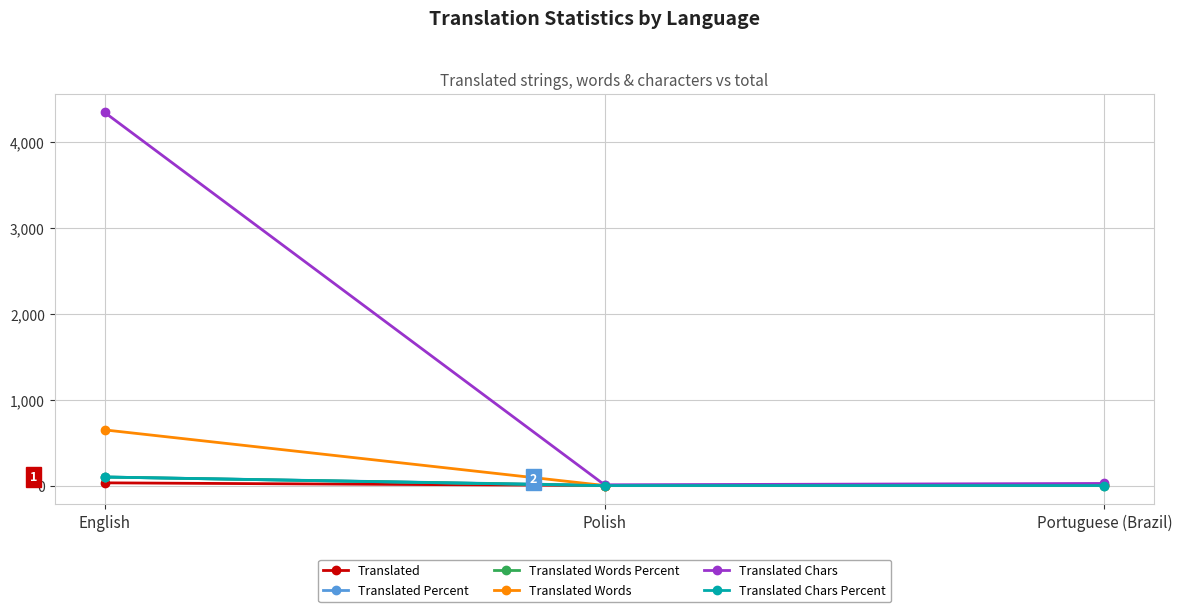

True or false: Translated Percent has a value of 100.0 at English.

True